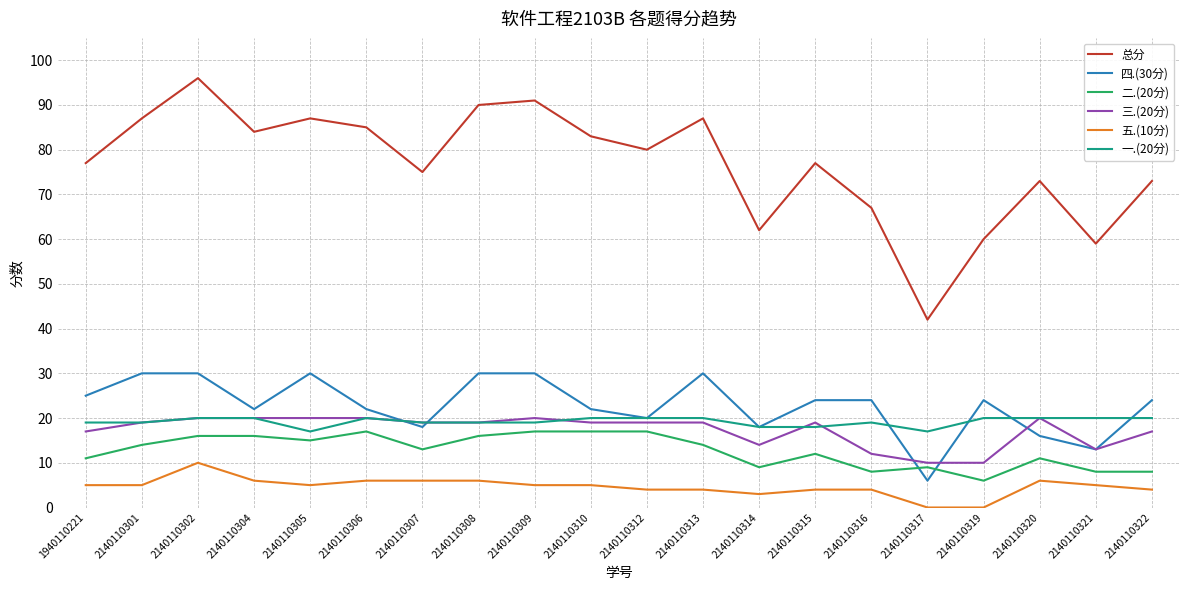

Reading left to right, transcribe all the data shown in this chart.

总分: 1940110221=77	2140110301=87	2140110302=96	2140110304=84	2140110305=87	2140110306=85	2140110307=75	2140110308=90	2140110309=91	2140110310=83	2140110312=80	2140110313=87	2140110314=62	2140110315=77	2140110316=67	2140110317=42	2140110319=60	2140110320=73	2140110321=59	2140110322=73
四.(30分): 1940110221=25	2140110301=30	2140110302=30	2140110304=22	2140110305=30	2140110306=22	2140110307=18	2140110308=30	2140110309=30	2140110310=22	2140110312=20	2140110313=30	2140110314=18	2140110315=24	2140110316=24	2140110317=6	2140110319=24	2140110320=16	2140110321=13	2140110322=24
二.(20分): 1940110221=11	2140110301=14	2140110302=16	2140110304=16	2140110305=15	2140110306=17	2140110307=13	2140110308=16	2140110309=17	2140110310=17	2140110312=17	2140110313=14	2140110314=9	2140110315=12	2140110316=8	2140110317=9	2140110319=6	2140110320=11	2140110321=8	2140110322=8
三.(20分): 1940110221=17	2140110301=19	2140110302=20	2140110304=20	2140110305=20	2140110306=20	2140110307=19	2140110308=19	2140110309=20	2140110310=19	2140110312=19	2140110313=19	2140110314=14	2140110315=19	2140110316=12	2140110317=10	2140110319=10	2140110320=20	2140110321=13	2140110322=17
五.(10分): 1940110221=5	2140110301=5	2140110302=10	2140110304=6	2140110305=5	2140110306=6	2140110307=6	2140110308=6	2140110309=5	2140110310=5	2140110312=4	2140110313=4	2140110314=3	2140110315=4	2140110316=4	2140110317=0	2140110319=0	2140110320=6	2140110321=5	2140110322=4
一.(20分): 1940110221=19	2140110301=19	2140110302=20	2140110304=20	2140110305=17	2140110306=20	2140110307=19	2140110308=19	2140110309=19	2140110310=20	2140110312=20	2140110313=20	2140110314=18	2140110315=18	2140110316=19	2140110317=17	2140110319=20	2140110320=20	2140110321=20	2140110322=20